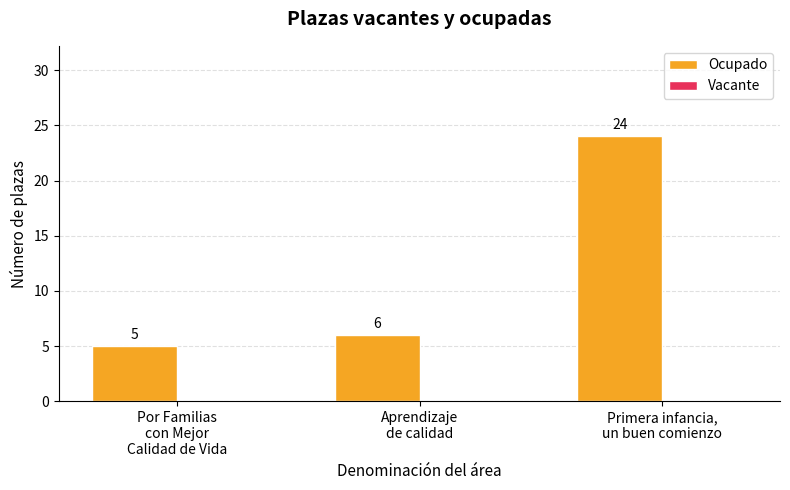

What is the value of the 2nd bar from the left?

6